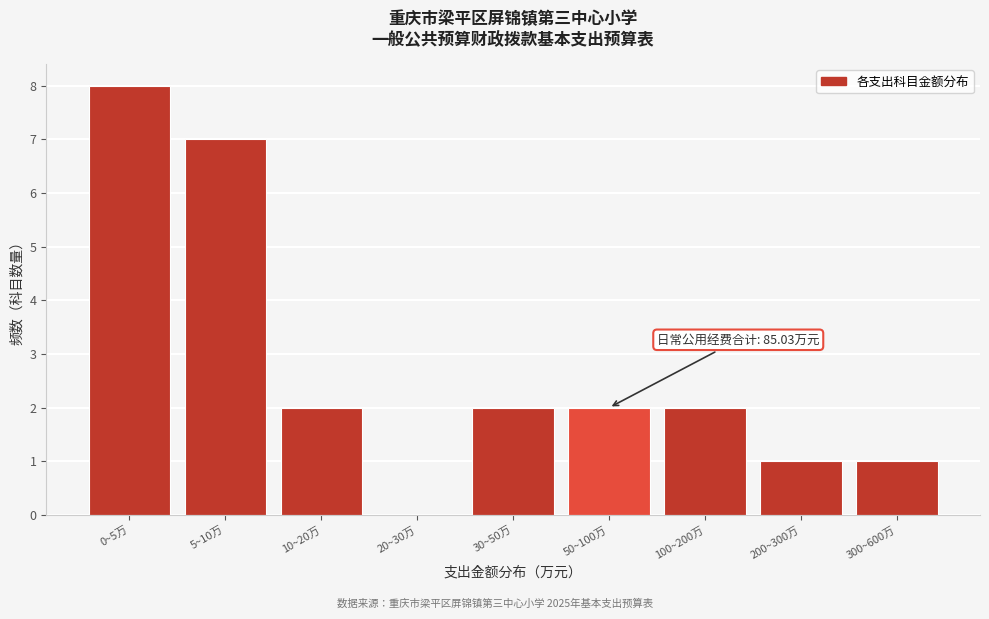

Reading left to right, transcribe all the data shown in this chart.

0~5万=8	5~10万=7	10~20万=2	20~30万=0	30~50万=2	50~100万=2	100~200万=2	200~300万=1	300~600万=1